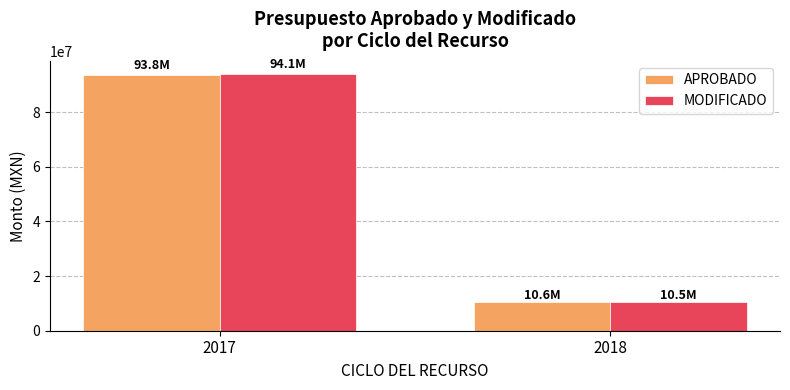

At which category is the sum across all series the highest?

2017